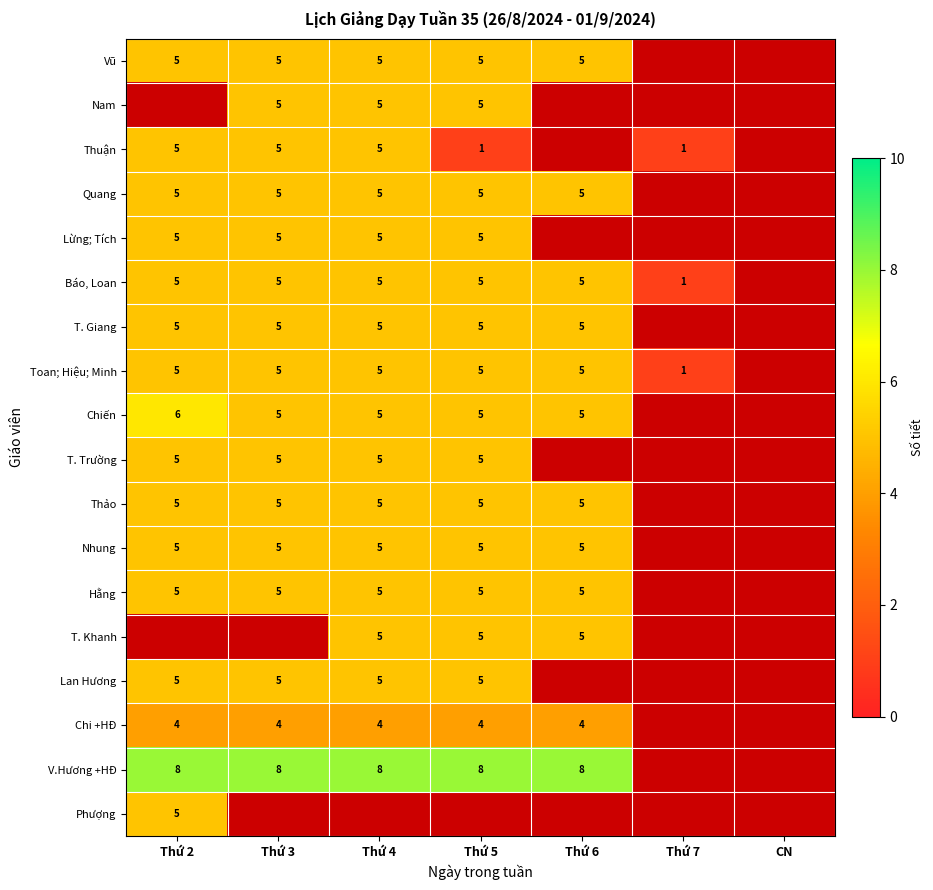

True or false: Lừng; Tích has a value of 5 at Thứ 5.

True